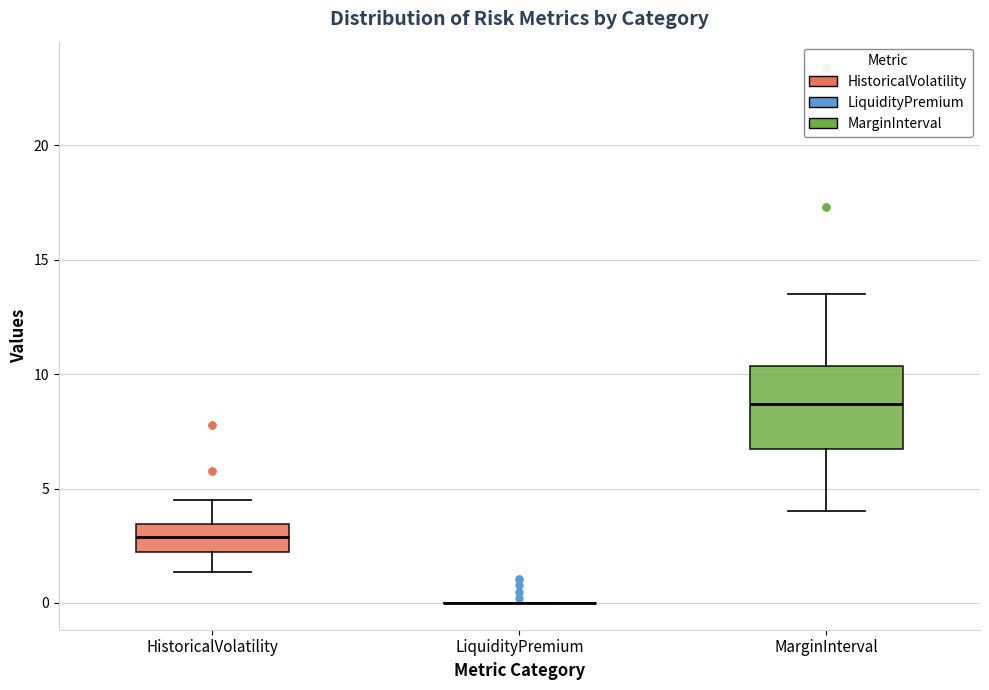

Where is the upper edge of the box for MarginInterval on the y-axis? The values are not printed on the chart, so give them approximately, as read against the axis.

10.5